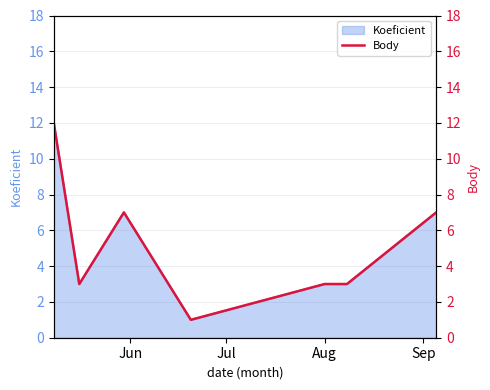

How many interior local valleys (lower than both neighbors) does the data have?

2